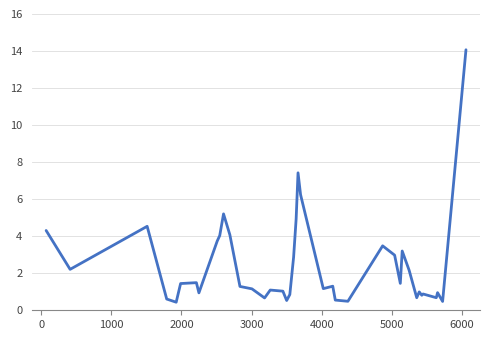

What is the difference between the maximum and minimum values?

13.6